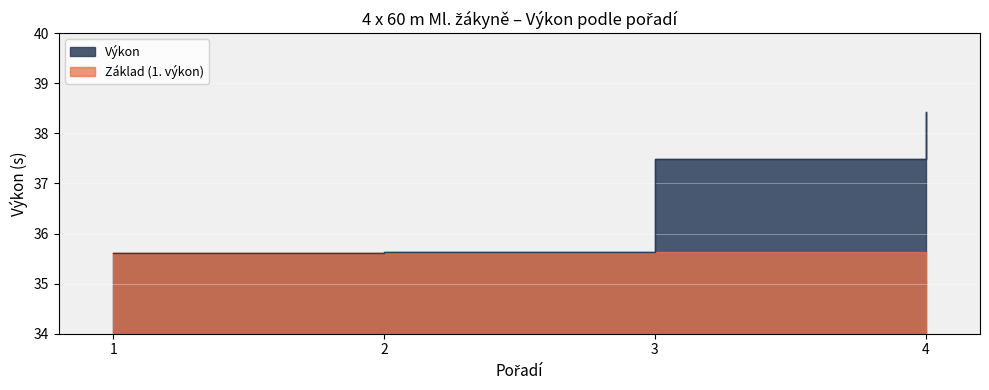

How many data points are less than 37?

2